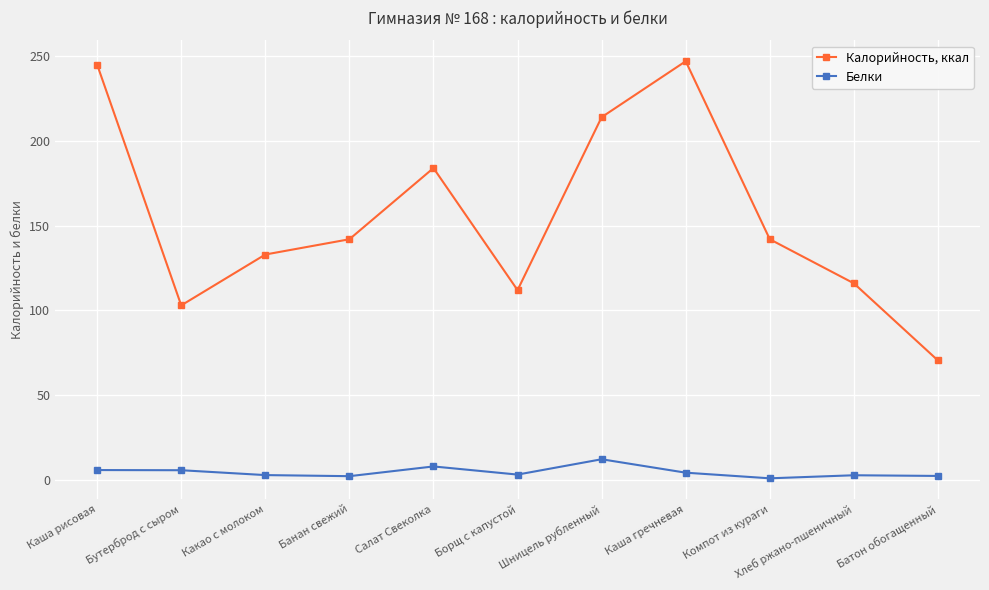

True or false: Калорийность, ккал has a value of 129.6 at Каша гречневая.

False